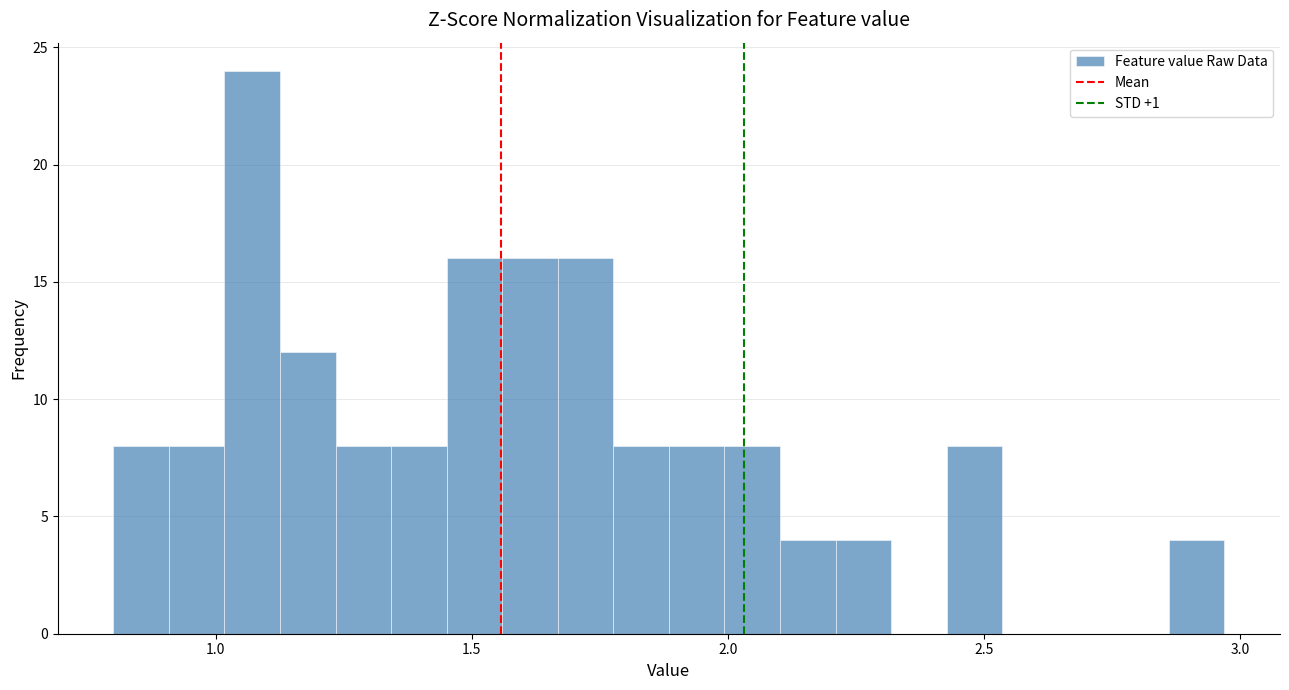

Read against the x-axis, roughly where is the centre of the tallest bar?

1.05